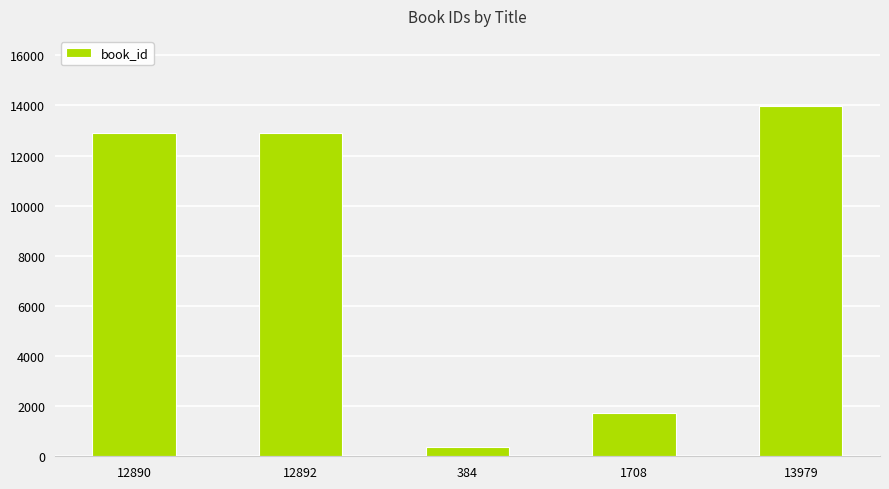

The chart shows a value of 13979 at 13979. True or false?

True